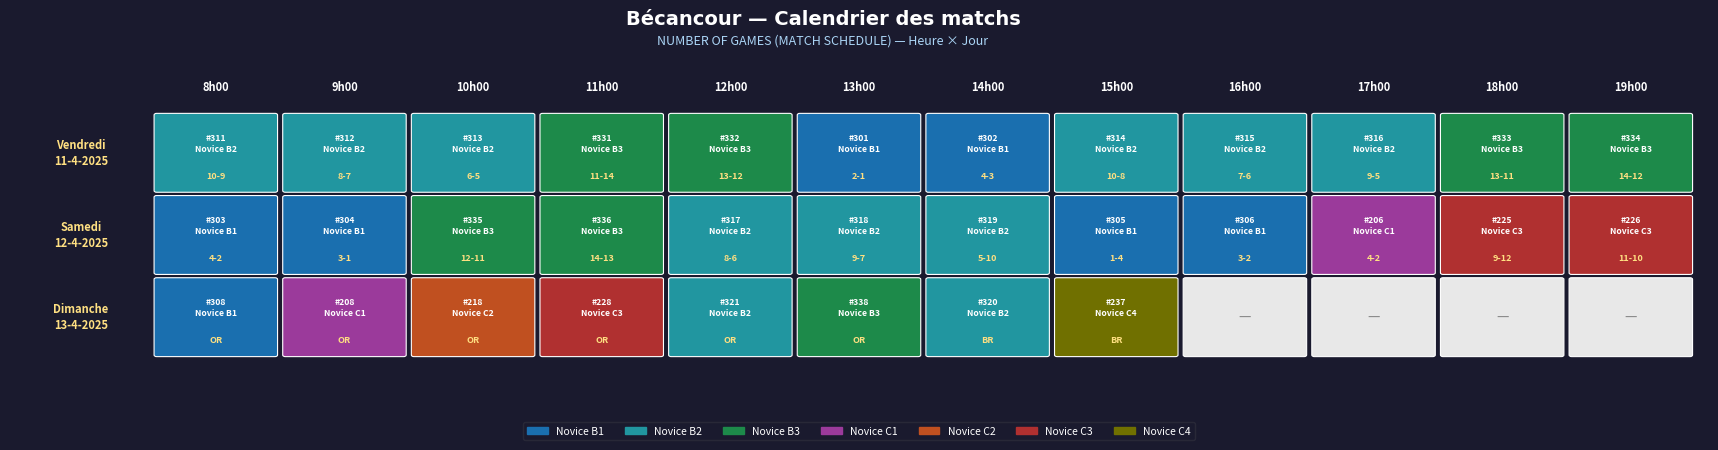

What is the average value of the Vendredi 11-4-2025 series?

318